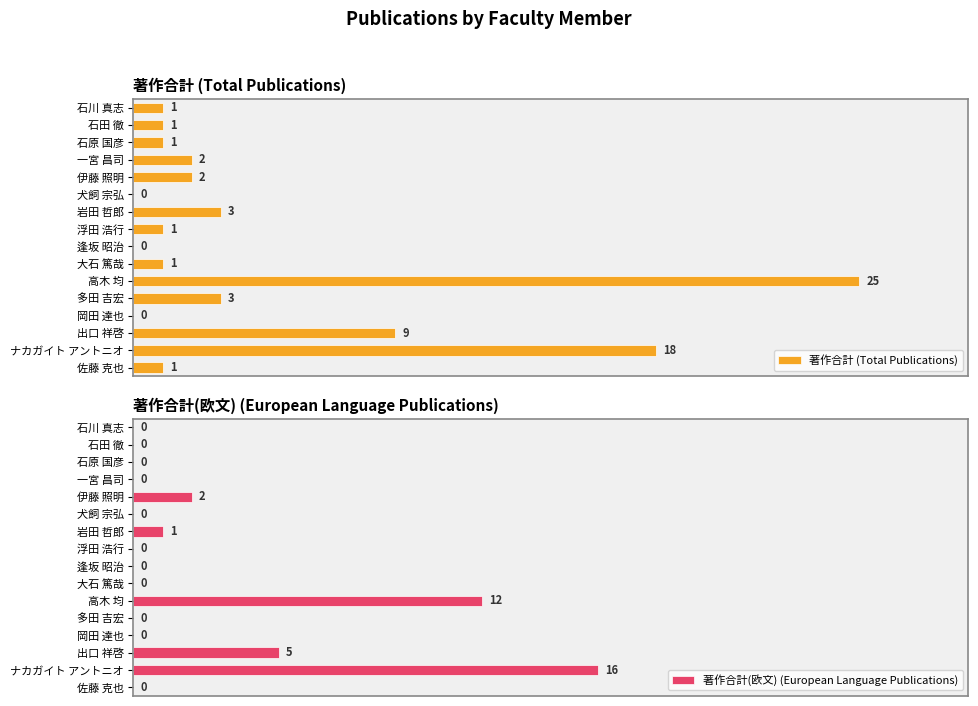

List the series in order of their peak value, lowest first.

著作合計(欧文) (European Language Publications), 著作合計 (Total Publications)